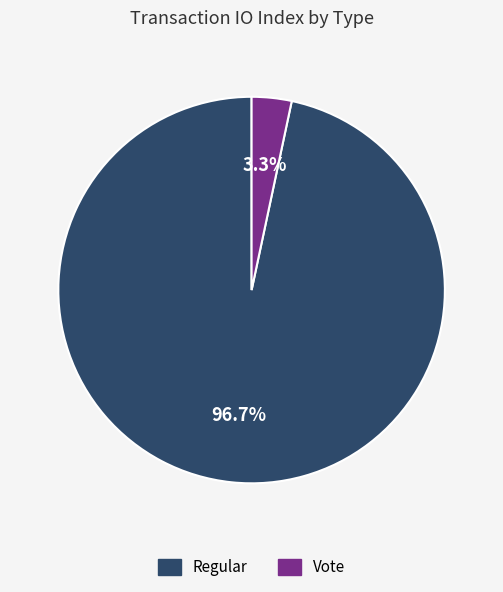

What is the smallest slice in the pie chart?

Vote